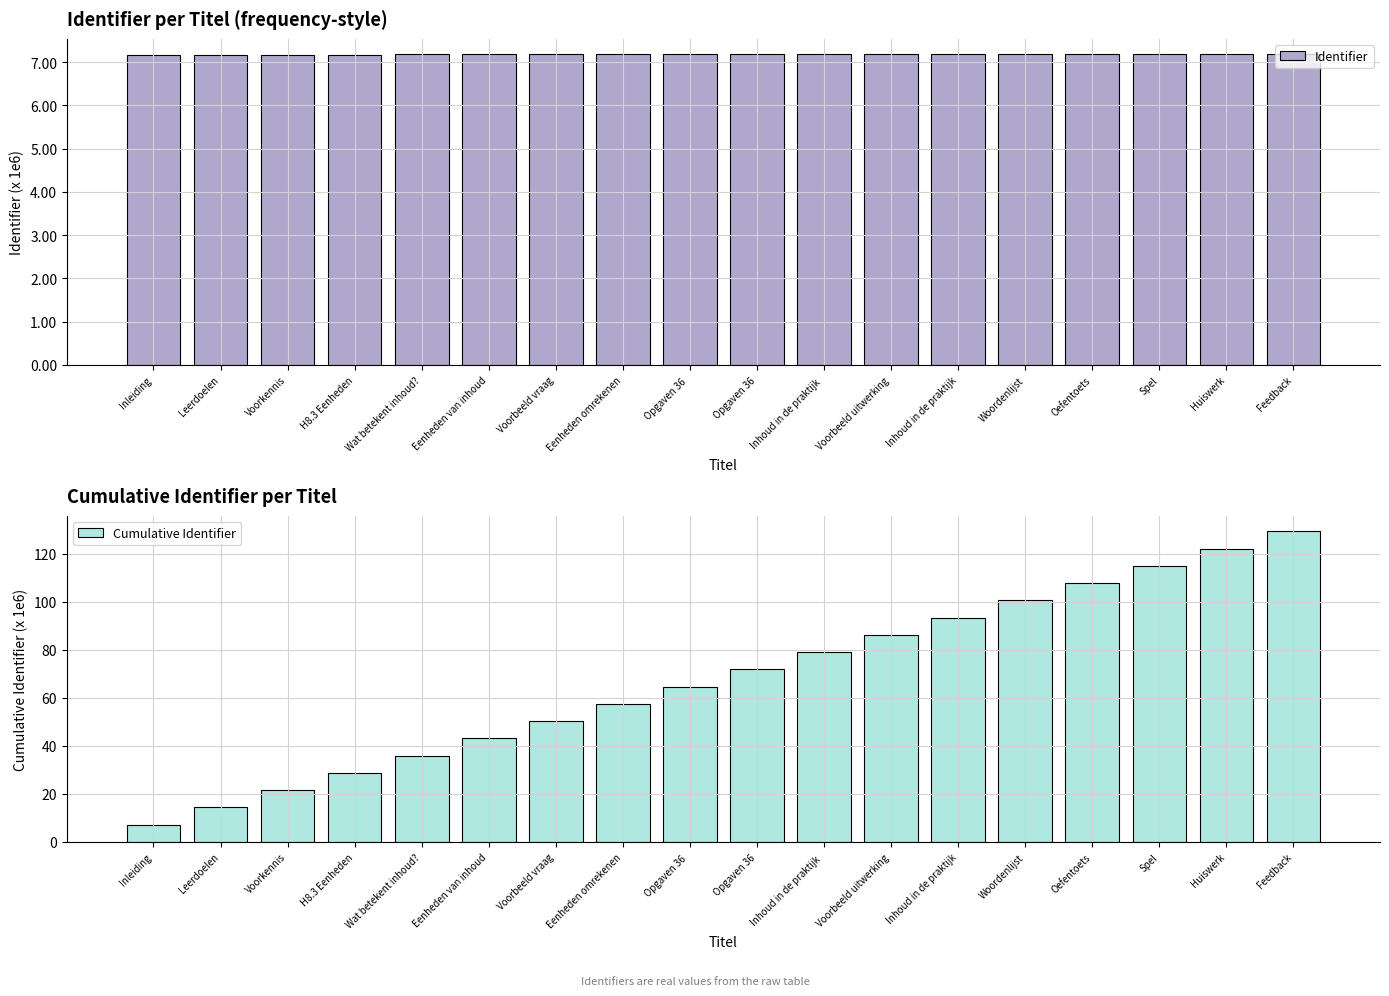

What is the maximum value for Cumulative Identifier?

129214978